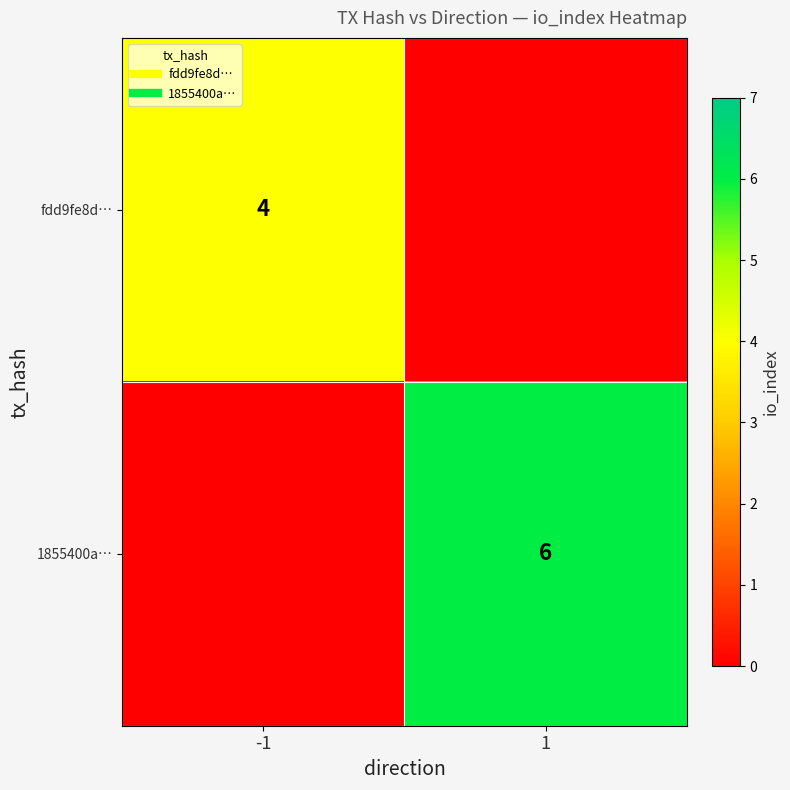

What is the average value of the 1855400a… series?

3